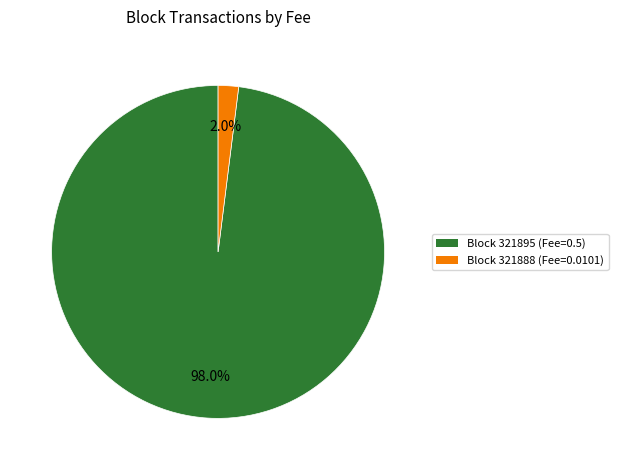

Is there any slice that represents more than half of the pie?

Yes